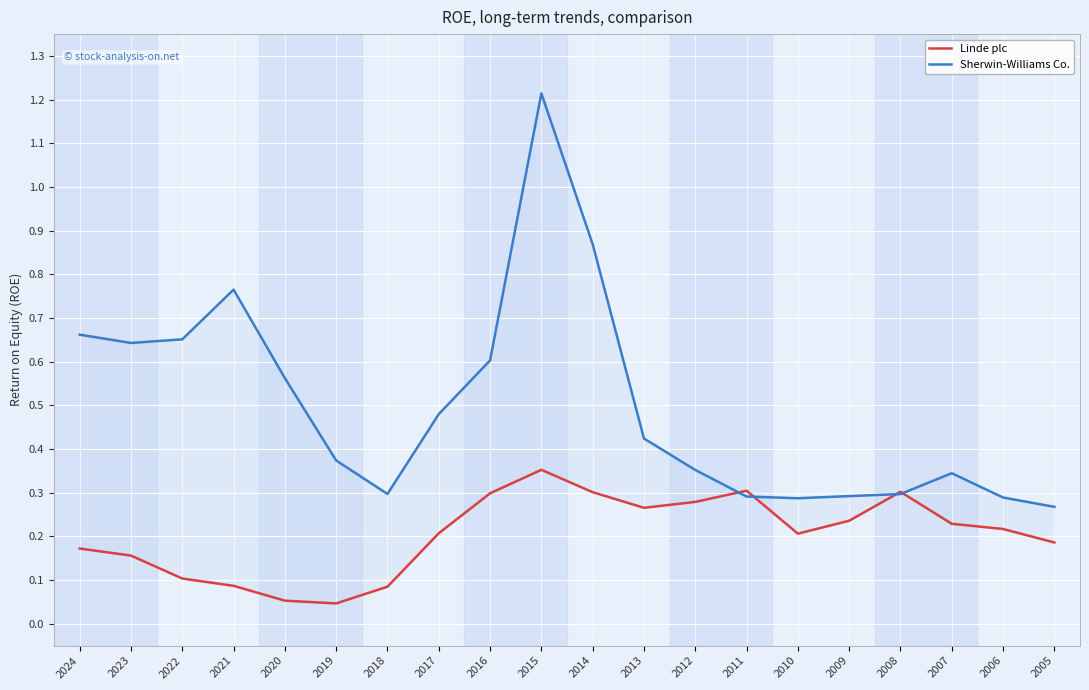

How many intersections are there between Linde plc and Sherwin-Williams Co.?

4